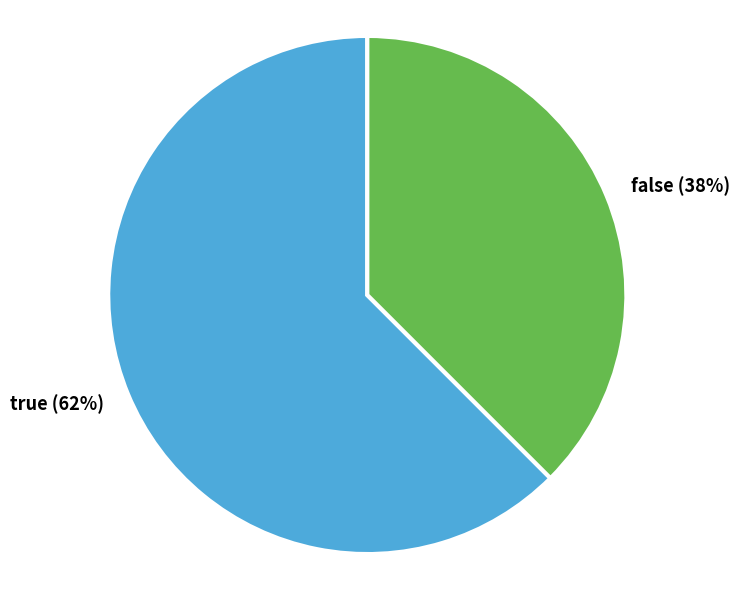

To the nearest percent, what is the combined percentage of false and true?

100%